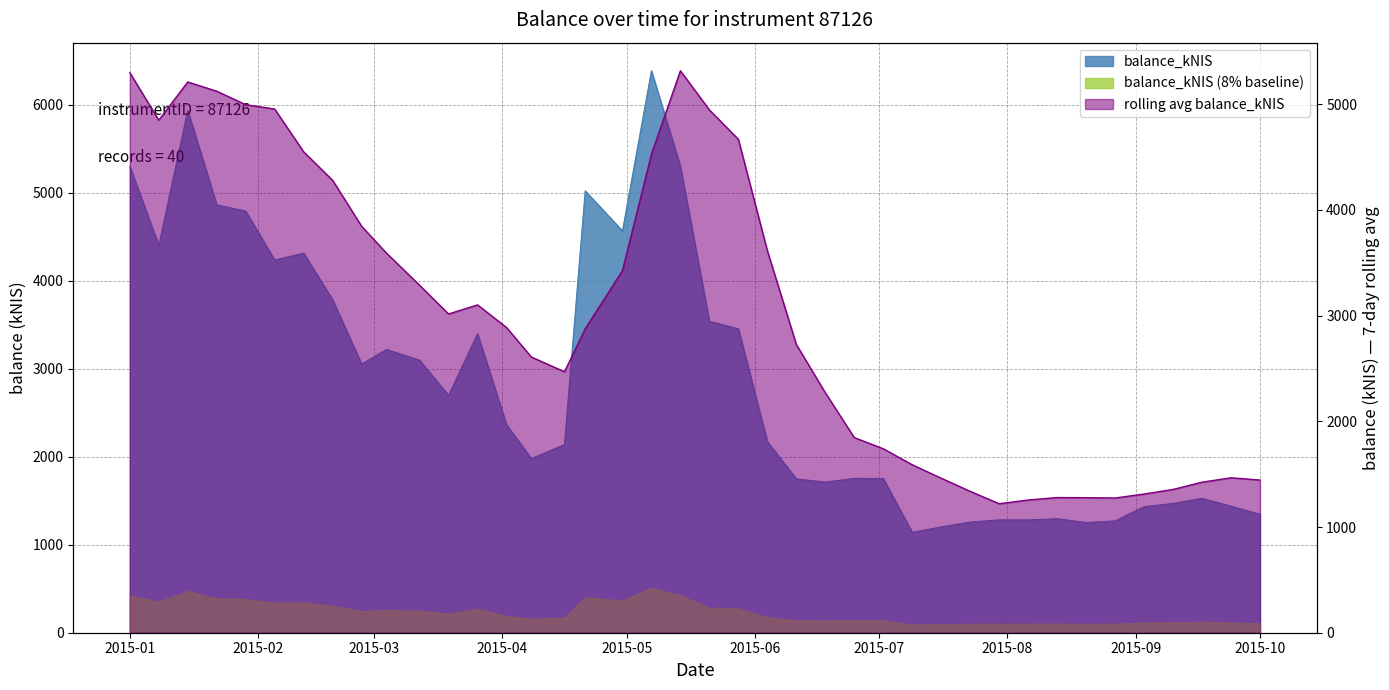

The value at 2015-07-09 is 330.8. True or false?

False